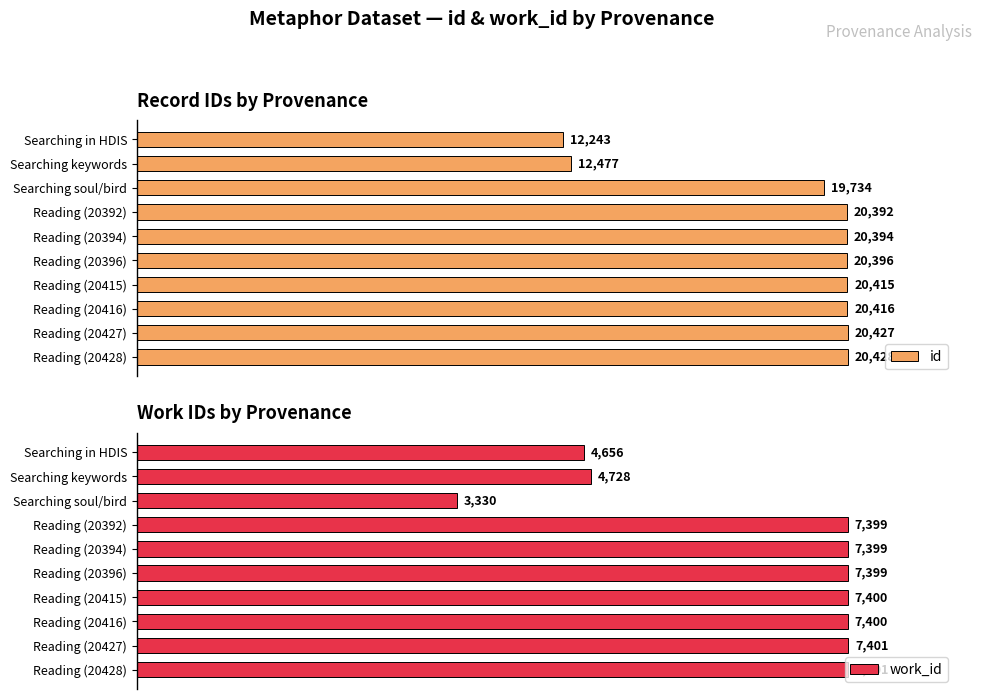

How many series are shown in this chart?

2